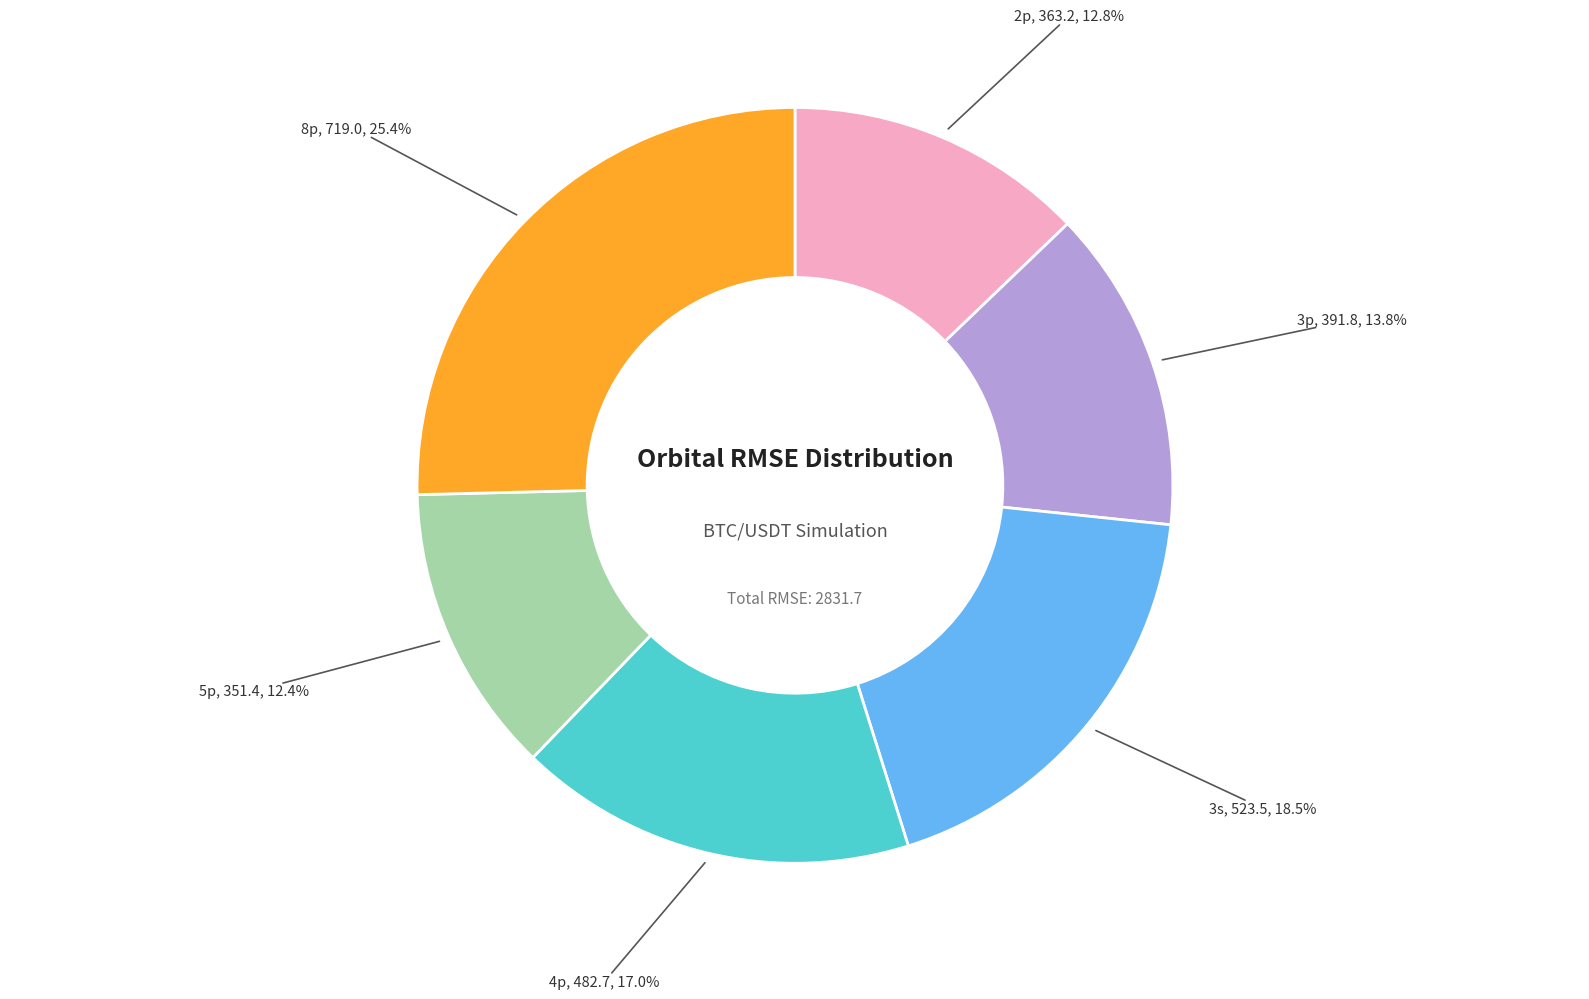

To the nearest percent, what is the combined percentage of 3s and 5p?

31%